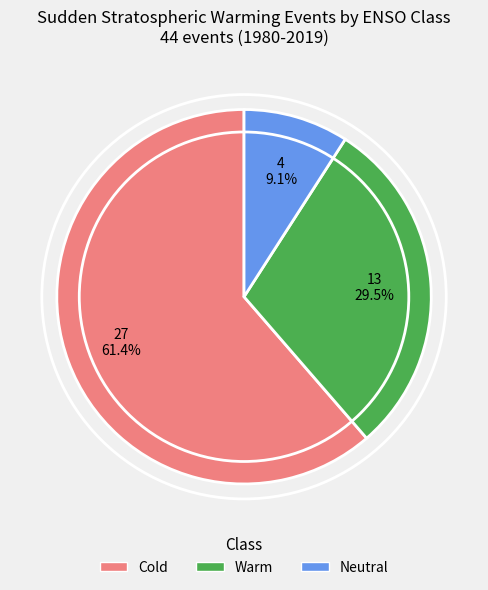

How much of the chart is everything except Warm?

70.5%